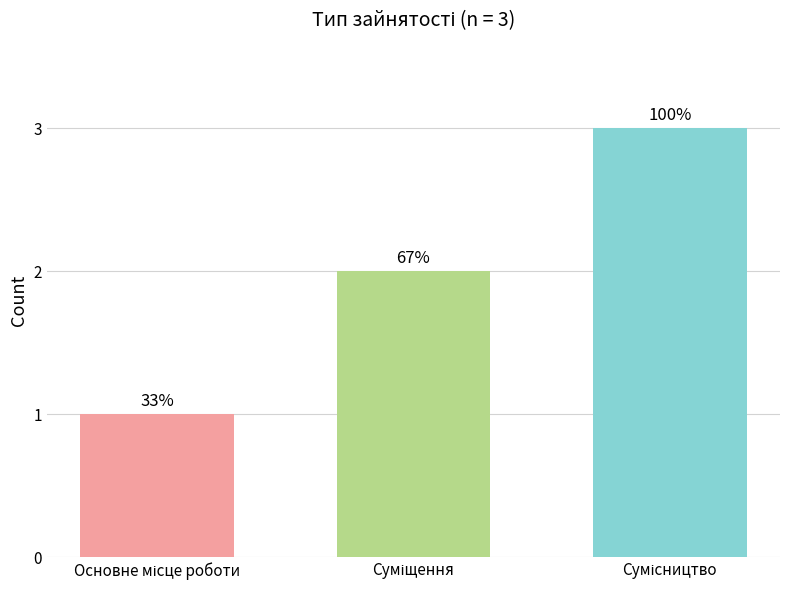

Where does the data first go above 2?

Сумісництво